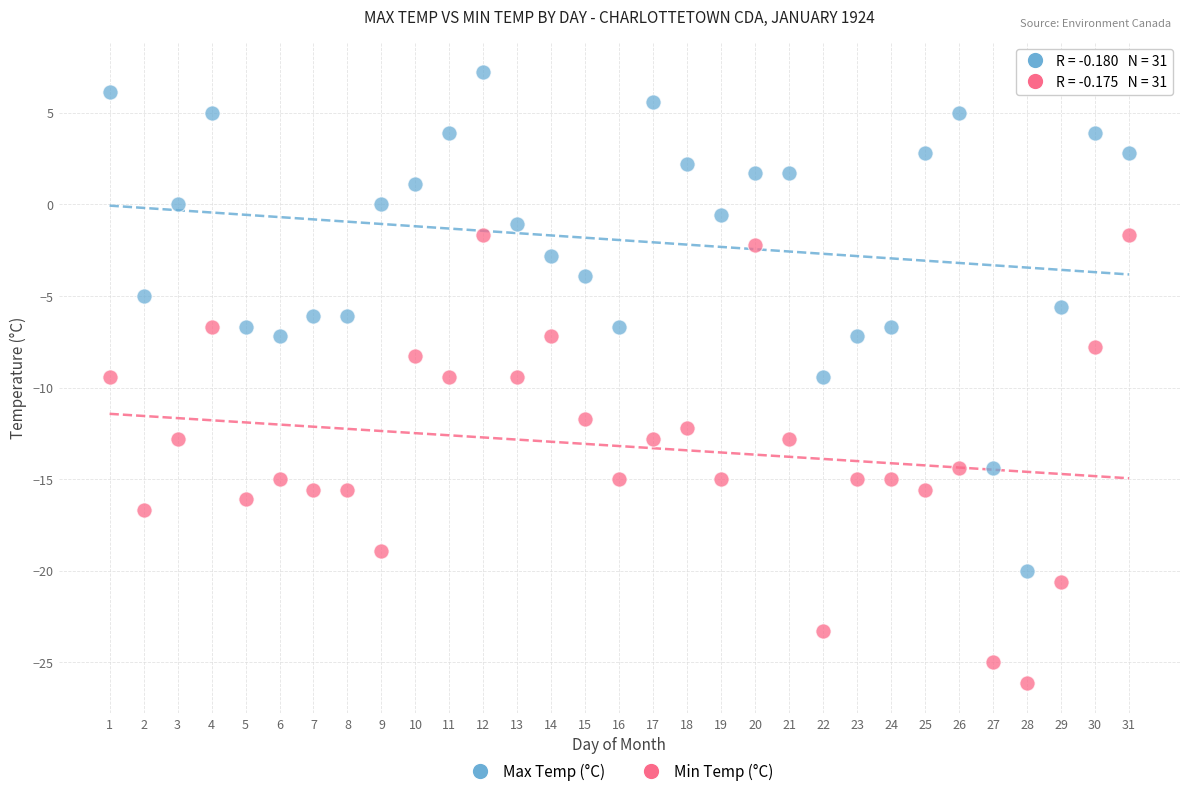

What is the X range (max minus min) for the scatter plot?

30.0